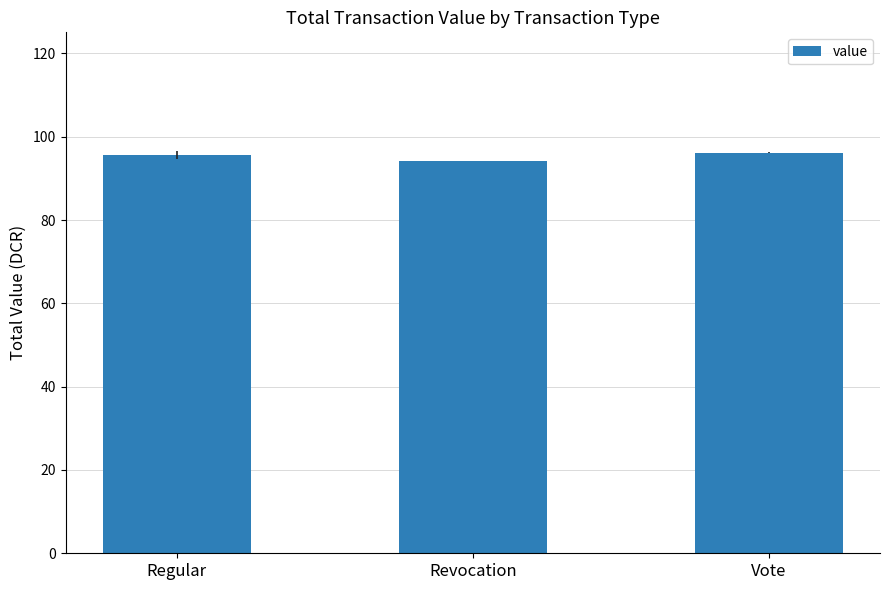

What is the sum of all values?

286.0